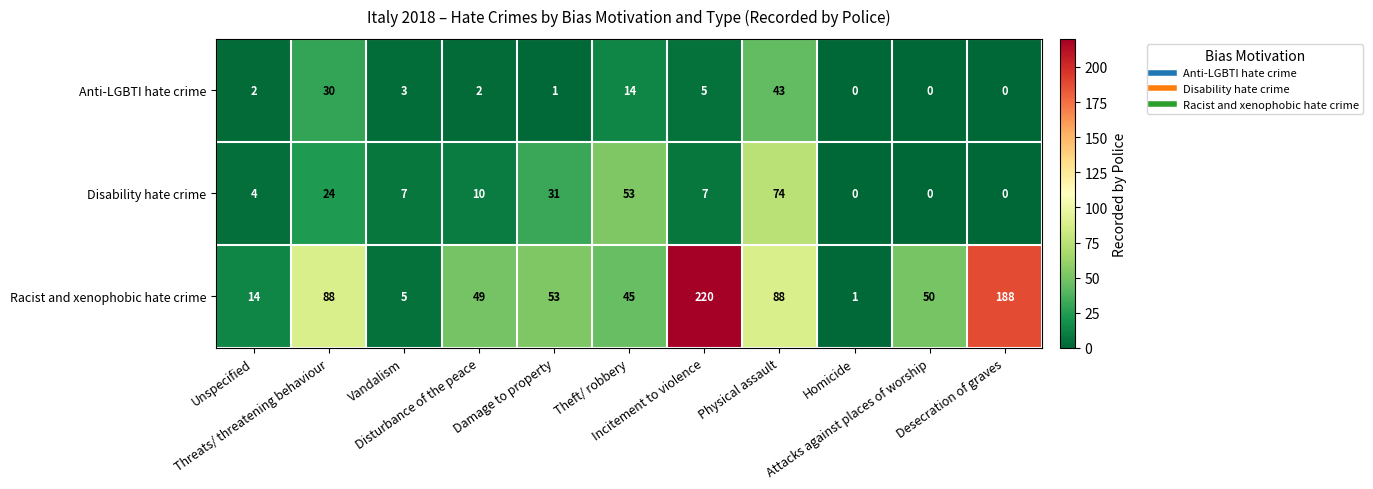

What is the difference between the maximum and minimum values in the Disability hate crime series?

74